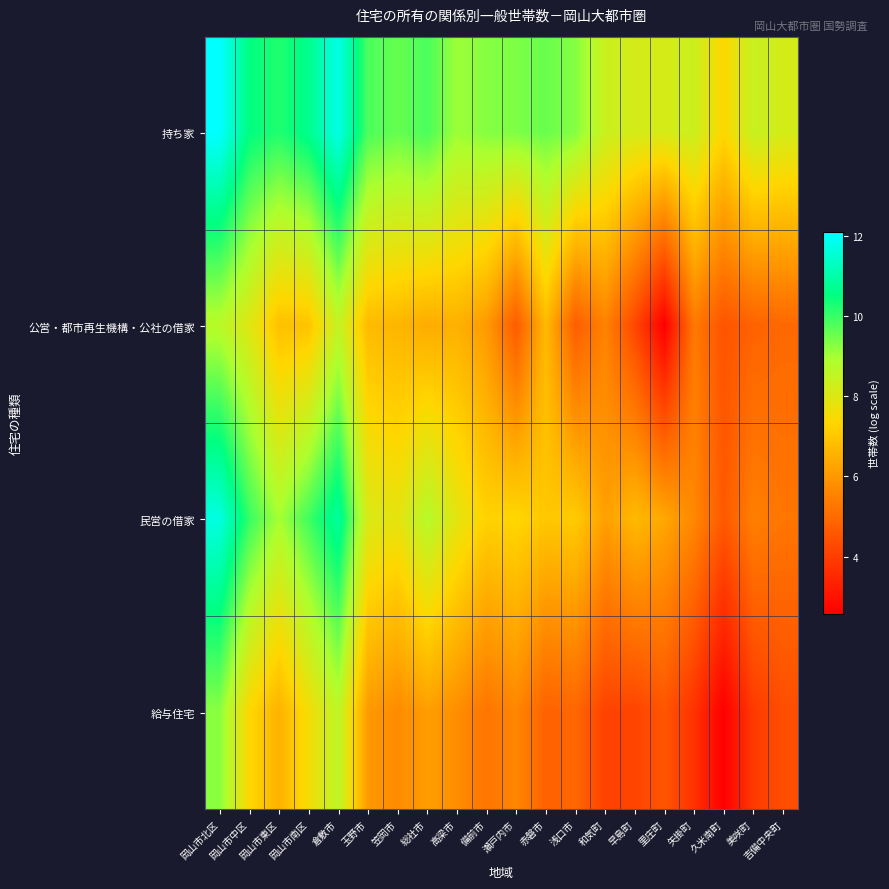

What is the spread (max minus min) of values at 浅口市?

4.6